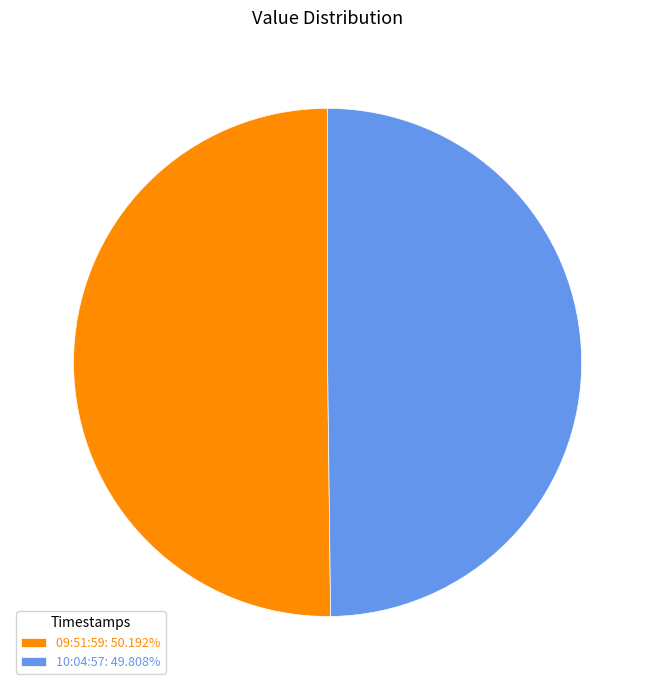

Approximately how many times larger is the value at 09:51:59: 50.192% compared to 10:04:57: 49.808%?

1.0